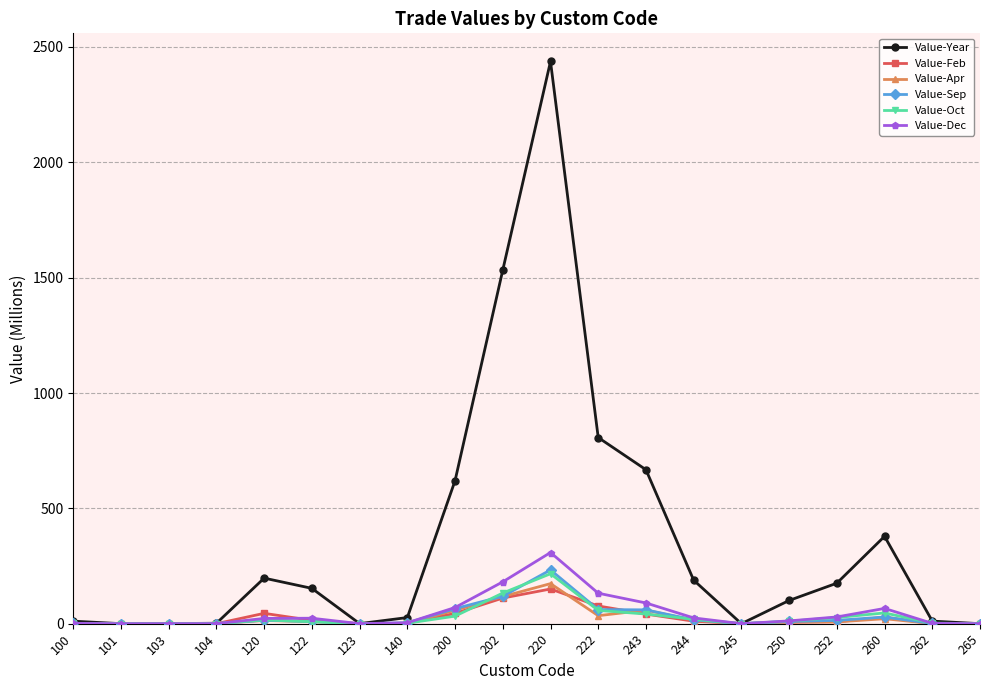

True or false: Value-Sep has more than 2 points higher than both neighbors.

True